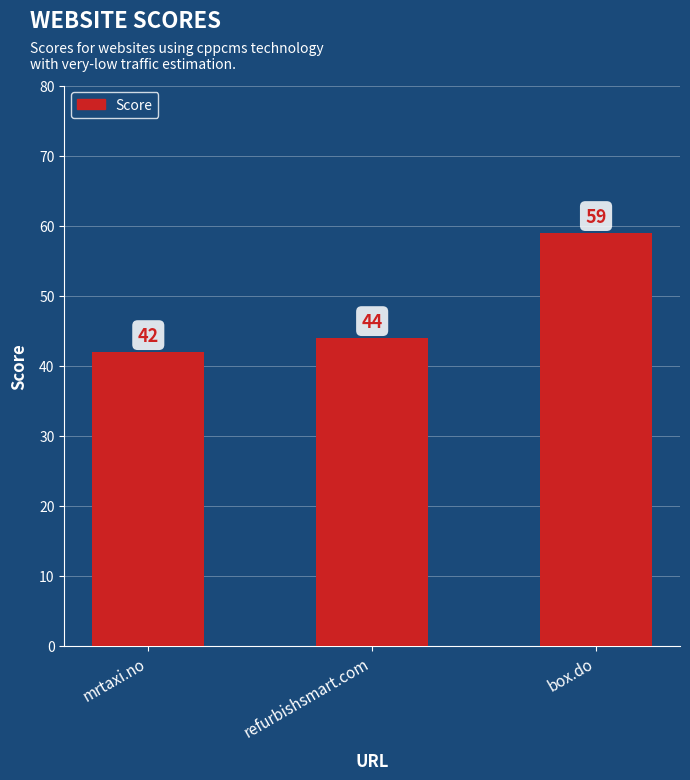

Is it true that the value at box.do is 59?

True